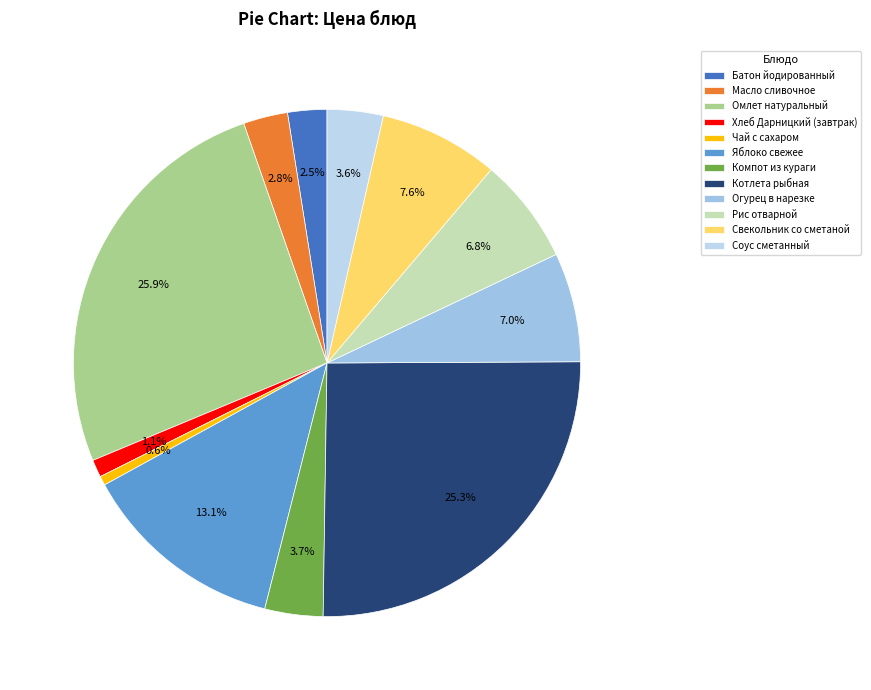

To the nearest percent, what percentage of the pie is Чай с сахаром?

1%